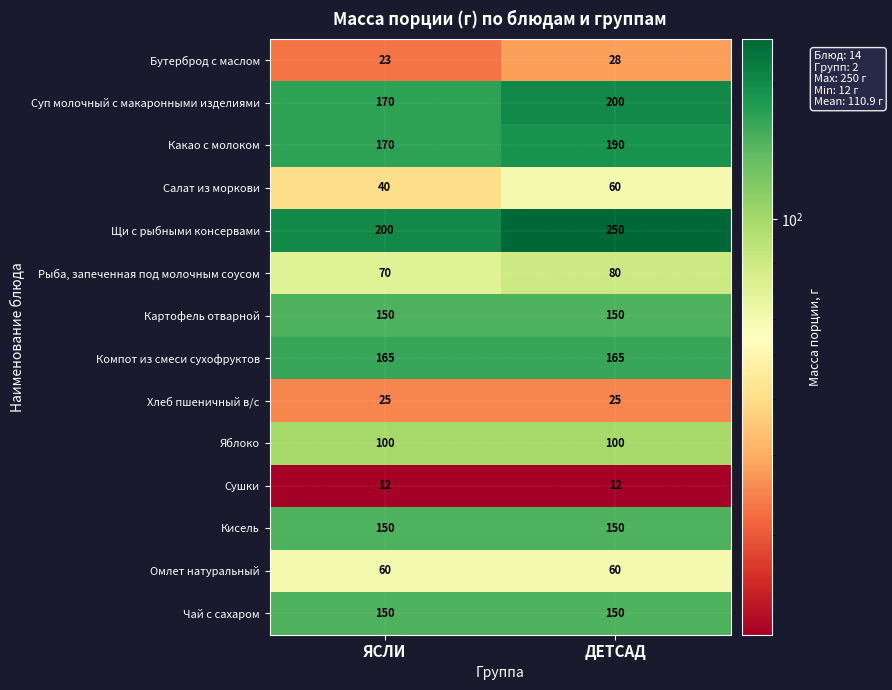

Between ЯСЛИ and ДЕТСАД, which series saw the biggest shift?

Щи c рыбными консервами